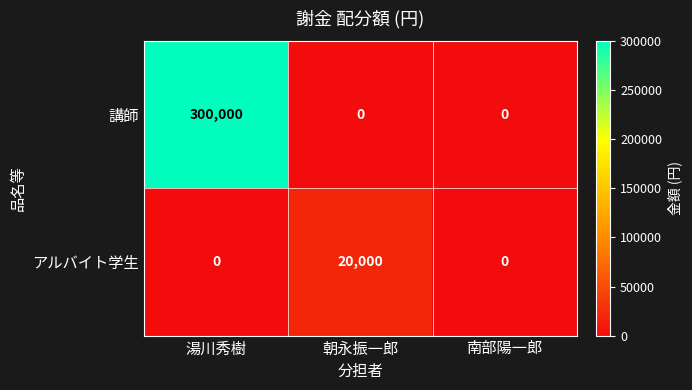

The value of 講師 at 南部陽一郎 is 0. True or false?

True